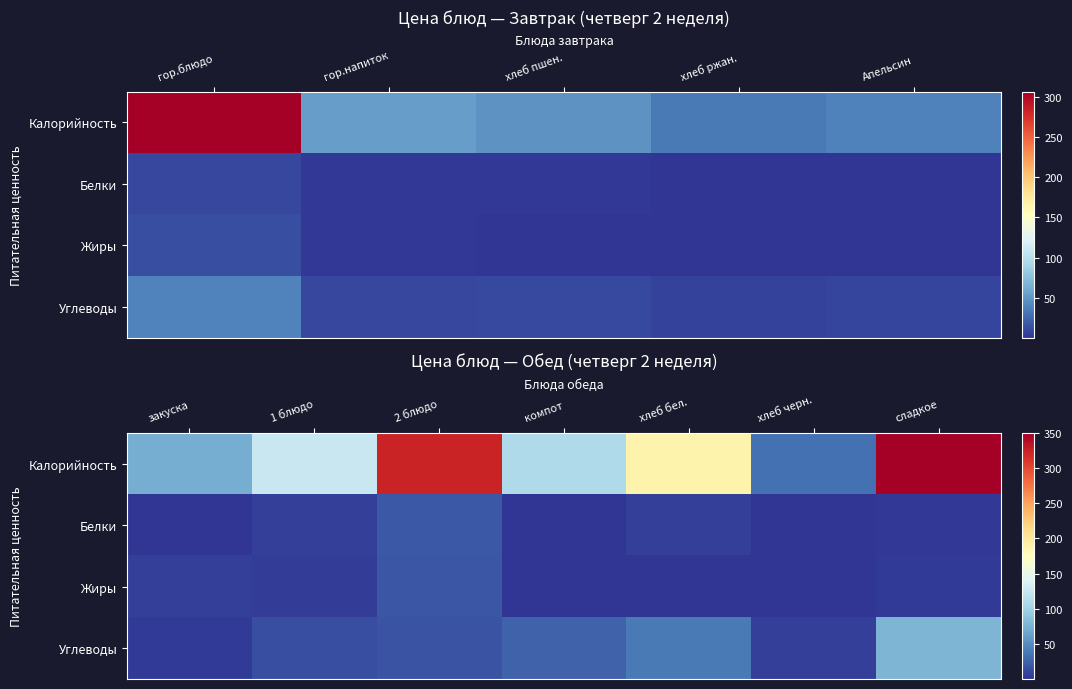

What is the lowest value of the Углеводы series?

3.6